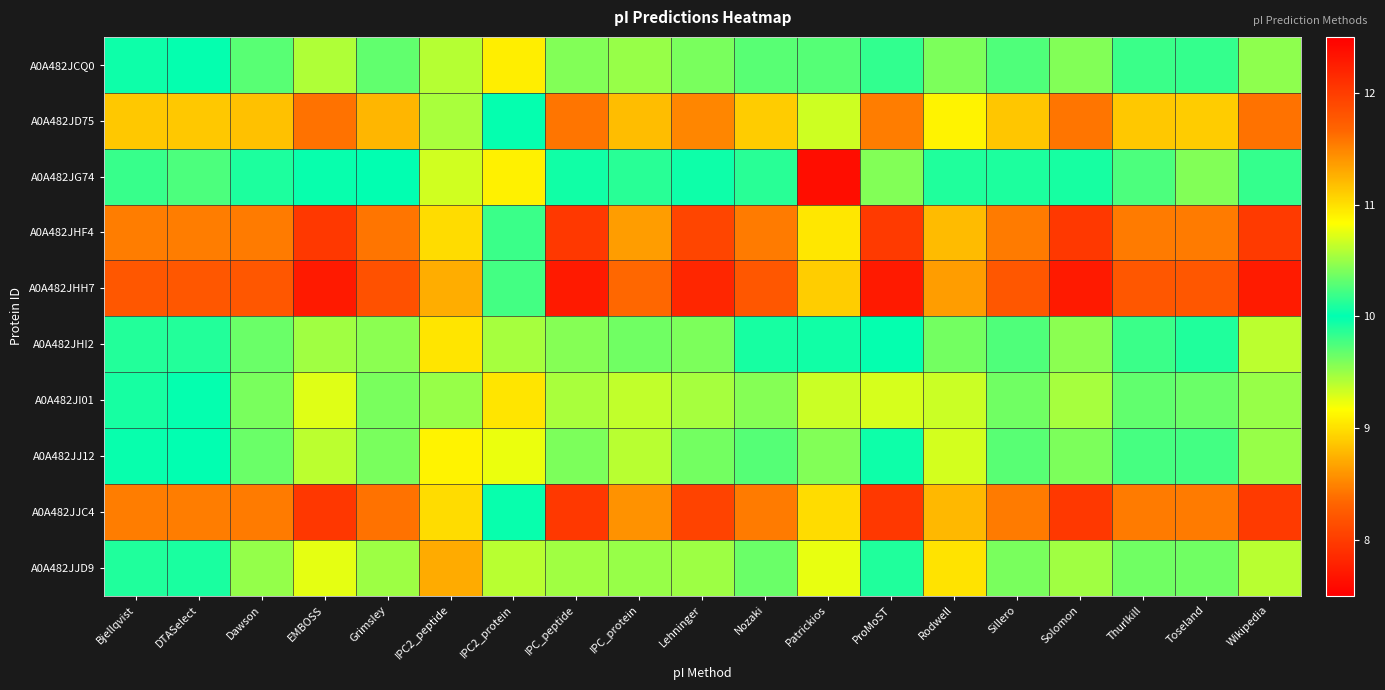

Which category has the lowest value across all series?

Patrickios